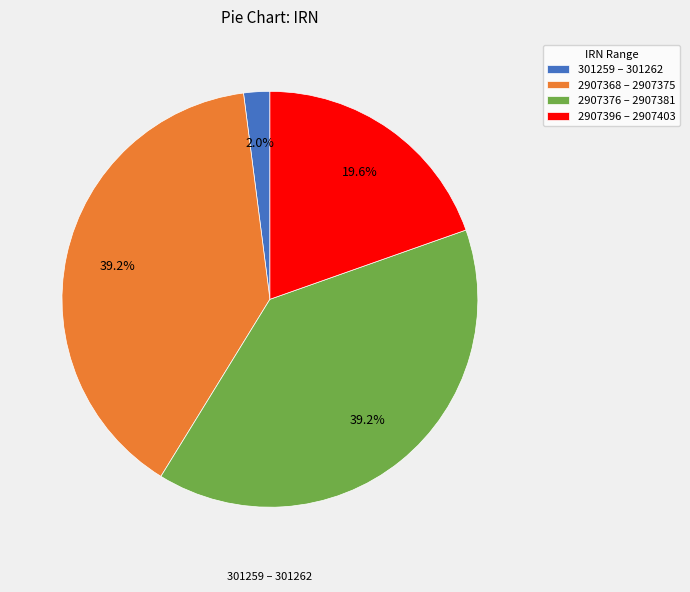

Does any single category account for the majority?

No